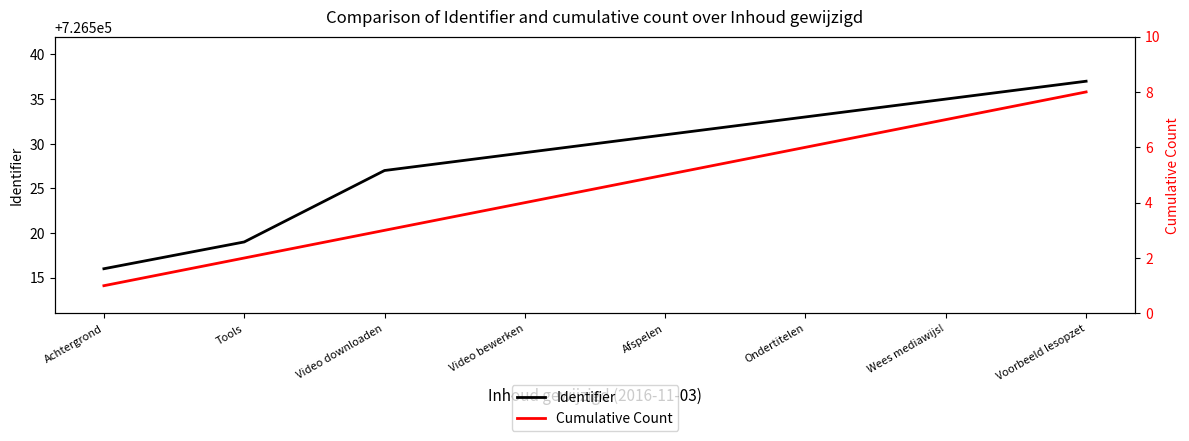

Reading right to left, list all the values displayed in this chart.

Identifier: Voorbeeld lesopzet=726537	Wees mediawijs!=726535	Ondertitelen=726533	Afspelen=726531	Video bewerken=726529	Video downloaden=726527	Tools=726519	Achtergrond=726516
Cumulative Count: Voorbeeld lesopzet=8	Wees mediawijs!=7	Ondertitelen=6	Afspelen=5	Video bewerken=4	Video downloaden=3	Tools=2	Achtergrond=1